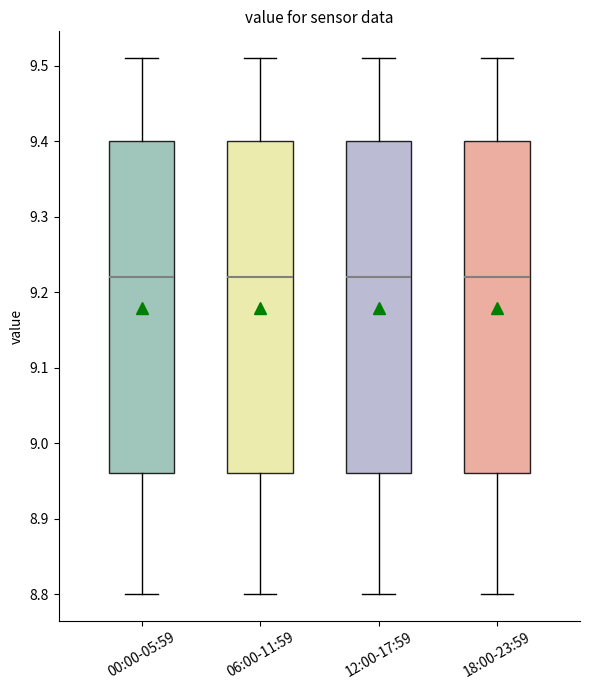

Reading left to right, transcribe this box plot: for each box, give where its median line is, the range the box spans, and where its two whiskers end, as read against the y-axis. The values are not printed on the chart, so give them approximately, as read against the axis.

00:00-05:59: median 9.22, box 8.96 to 9.40, whiskers 8.80 to 9.51
06:00-11:59: median 9.22, box 8.96 to 9.40, whiskers 8.80 to 9.51
12:00-17:59: median 9.22, box 8.96 to 9.40, whiskers 8.80 to 9.51
18:00-23:59: median 9.22, box 8.96 to 9.40, whiskers 8.80 to 9.51